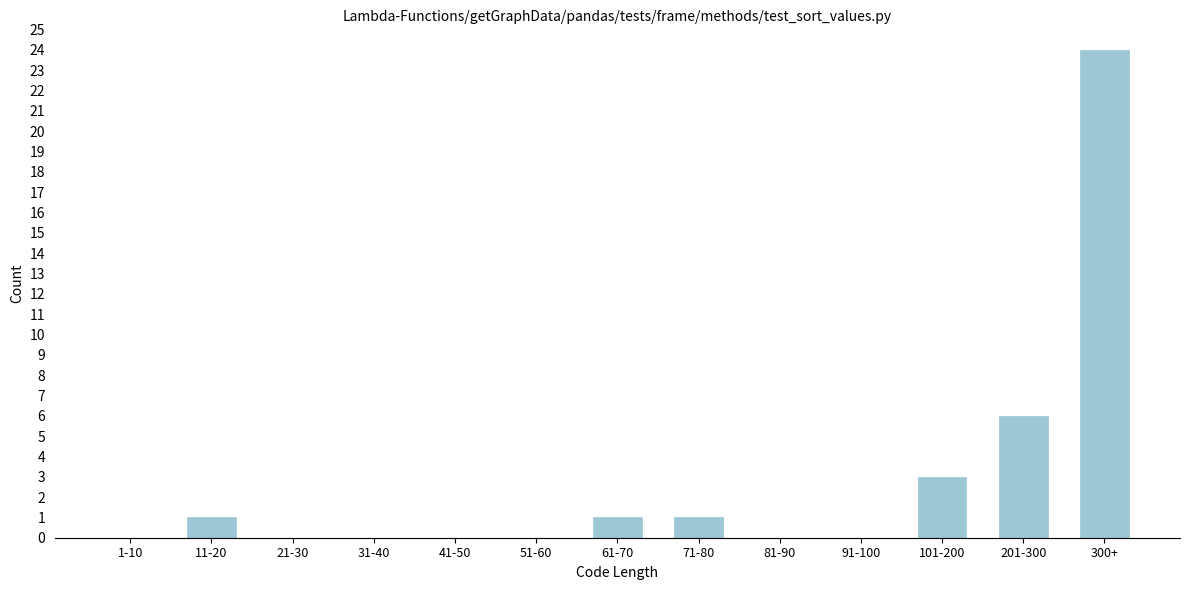

Reading left to right, list all the values displayed in this chart.

1-10=0	11-20=1	21-30=0	31-40=0	41-50=0	51-60=0	61-70=1	71-80=1	81-90=0	91-100=0	101-200=3	201-300=6	300+=24